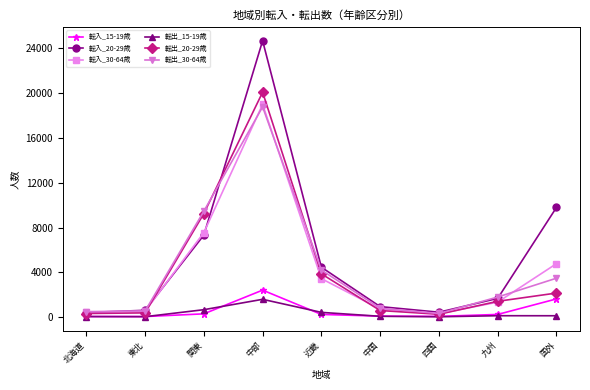

What is the sum of all 転入_30-64歳 values?

38126